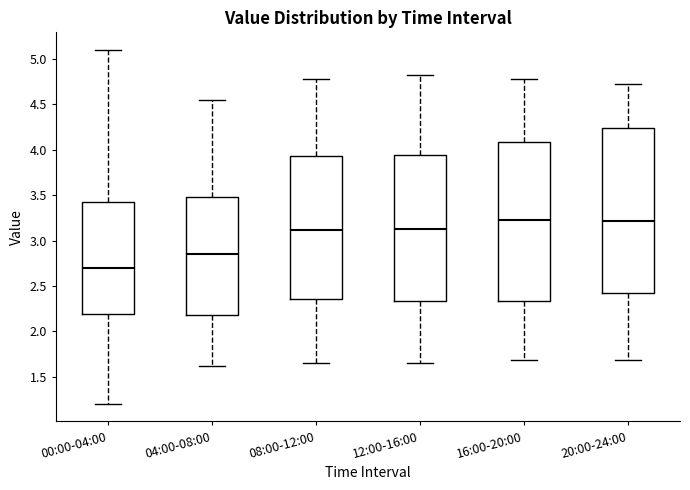

Reading left to right, read every box against the y-axis: the position of its median line, the range the box covers, and the ends of its whiskers. The values are not printed on the chart, so give them approximately, as read against the axis.

00:00-04:00: median 2.70, box 2.20 to 3.45, whiskers 1.20 to 5.10
04:00-08:00: median 2.85, box 2.20 to 3.50, whiskers 1.60 to 4.55
08:00-12:00: median 3.10, box 2.35 to 3.95, whiskers 1.65 to 4.80
12:00-16:00: median 3.15, box 2.35 to 3.95, whiskers 1.65 to 4.80
16:00-20:00: median 3.25, box 2.35 to 4.10, whiskers 1.70 to 4.80
20:00-24:00: median 3.20, box 2.45 to 4.25, whiskers 1.70 to 4.70